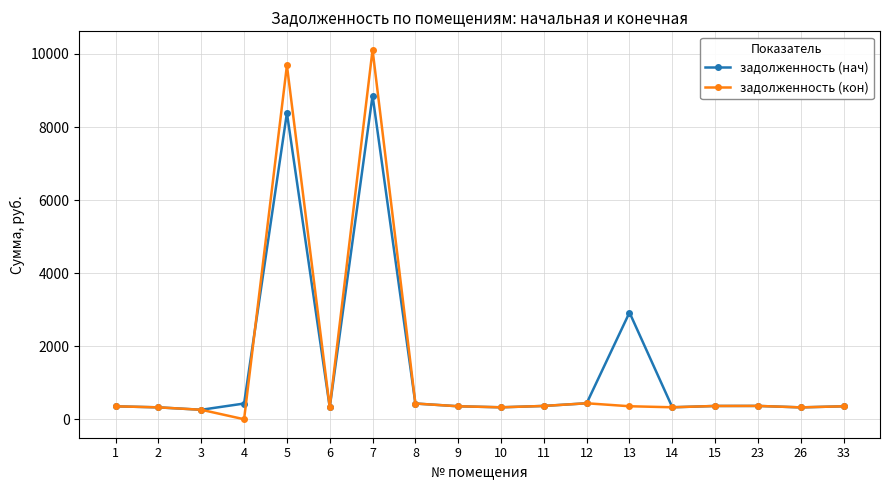

The задолженность (нач) series shows 12971.3 at 7. True or false?

False